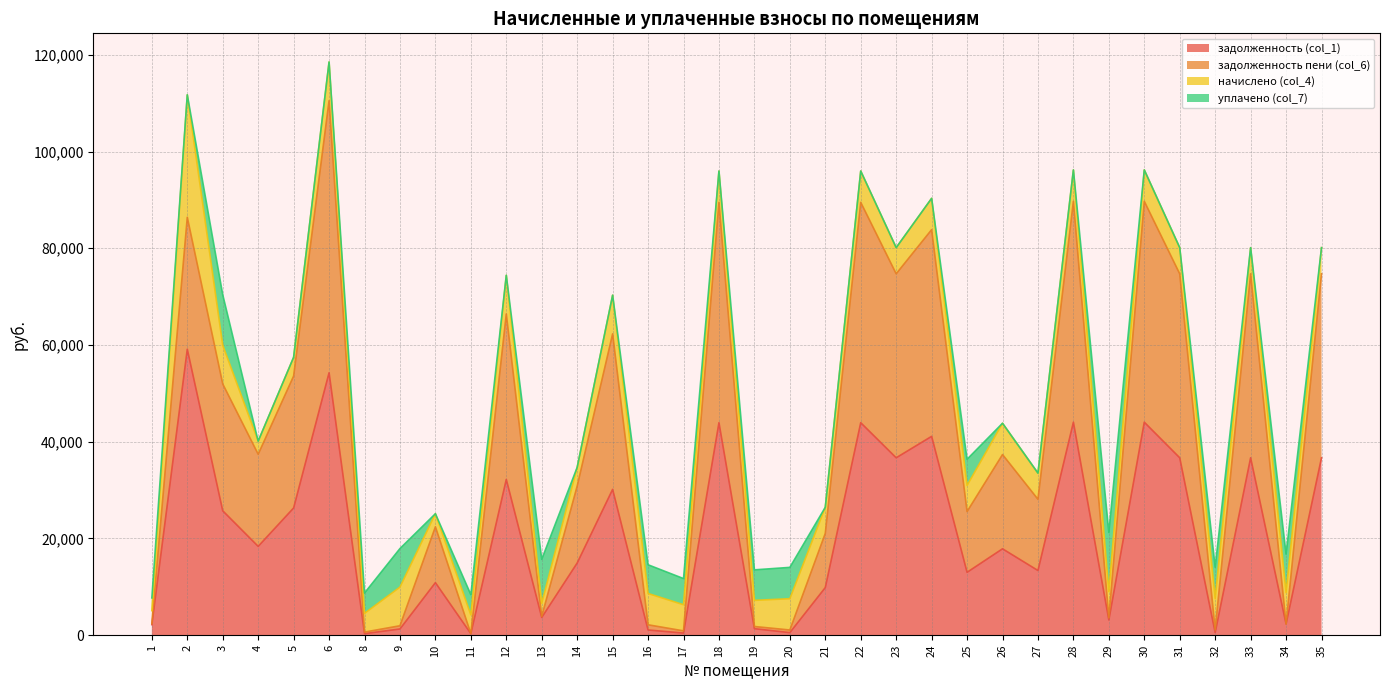

True or false: задолженность пени (col_6) and задолженность (col_1) intersect in this chart.

False